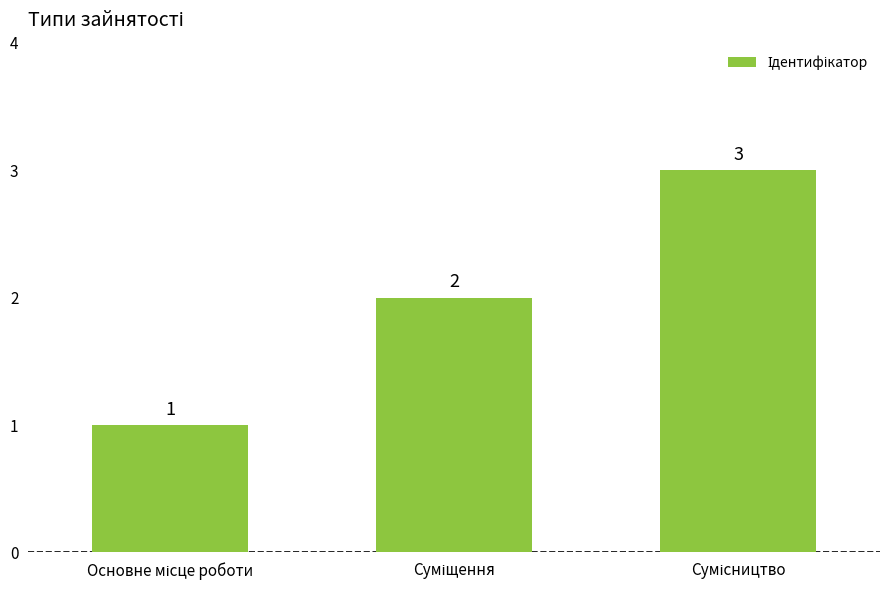

What is the value of the 3rd bar from the left?

3